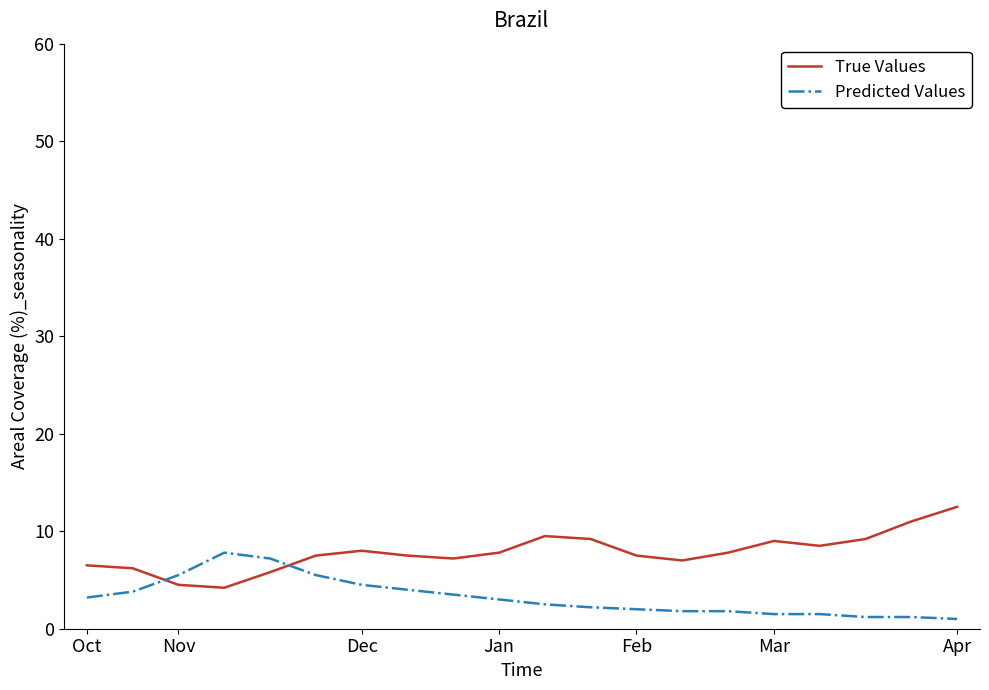

What is the highest value of the Predicted Values series?

7.8